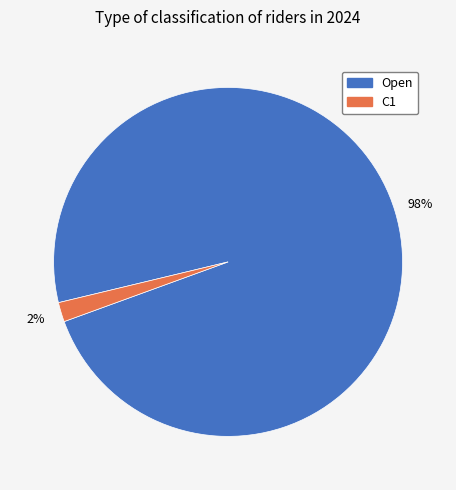

Combined, do C1 and Open account for over 50%?

Yes